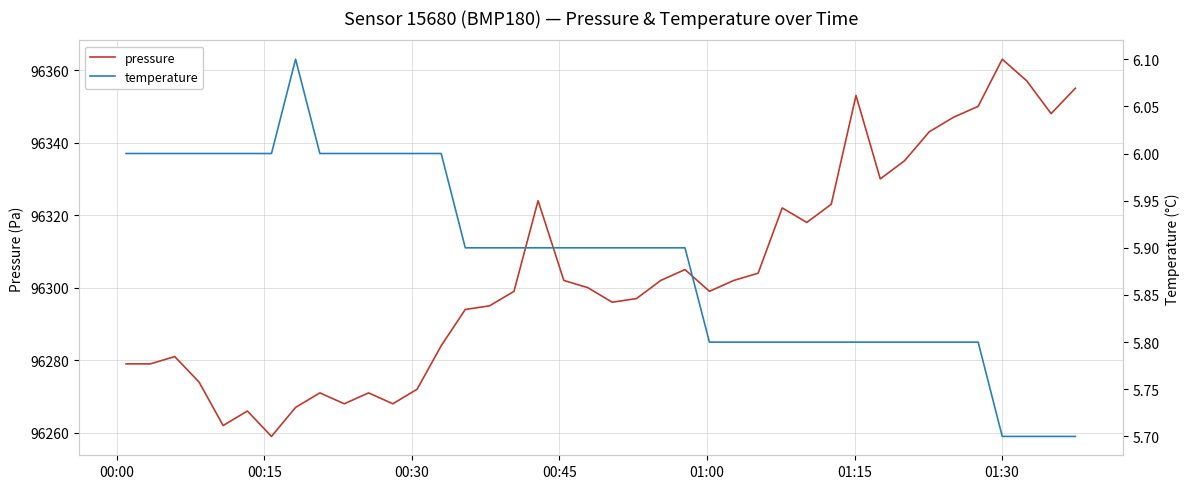

What is the maximum value for pressure?

96363